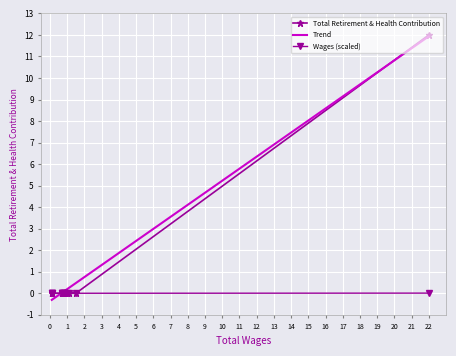

The value at 4950 is -6990. True or false?

False